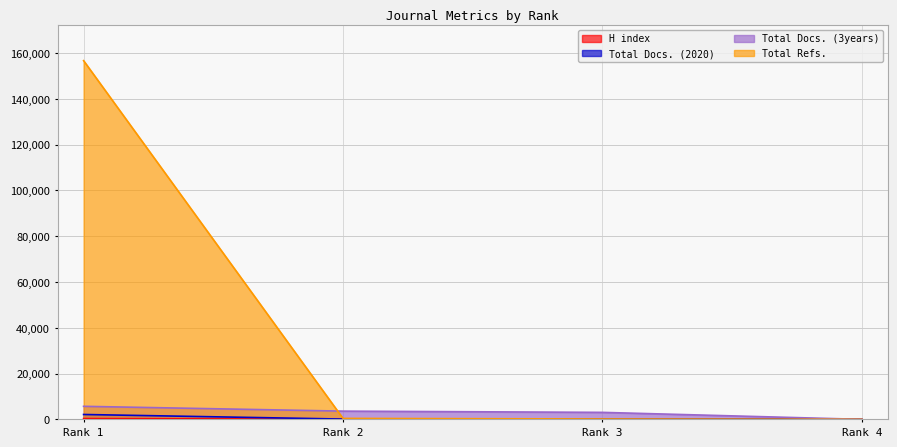

Reading left to right, transcribe all the data shown in this chart.

H index: 344	64	36	0
Total Docs. (2020): 2128	126	122	37
Total Docs. (3years): 5696	3595	3051	0
Total Refs.: 156645	413	170	12